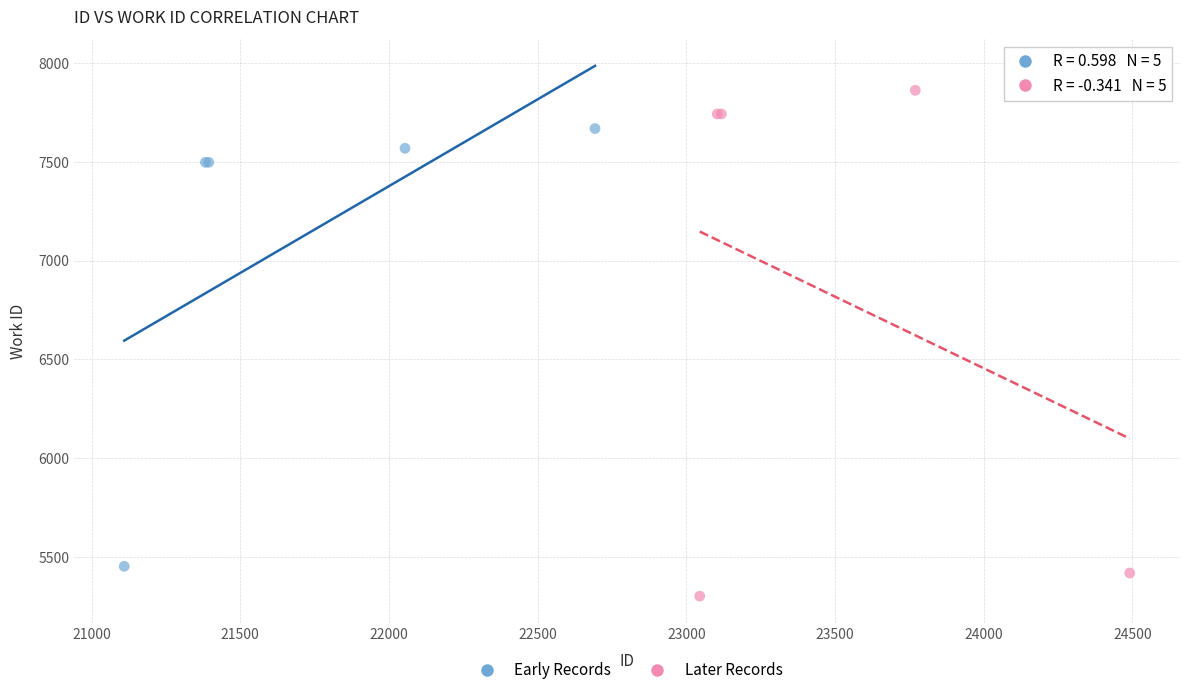

Which series contains the highest Y value?

Later Records